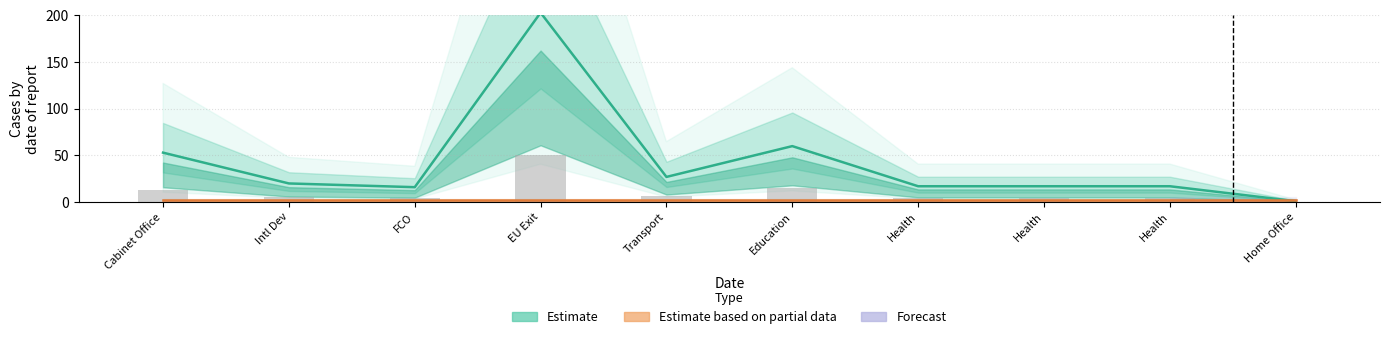

What is the spread (max minus min) of values at Home Office?

1